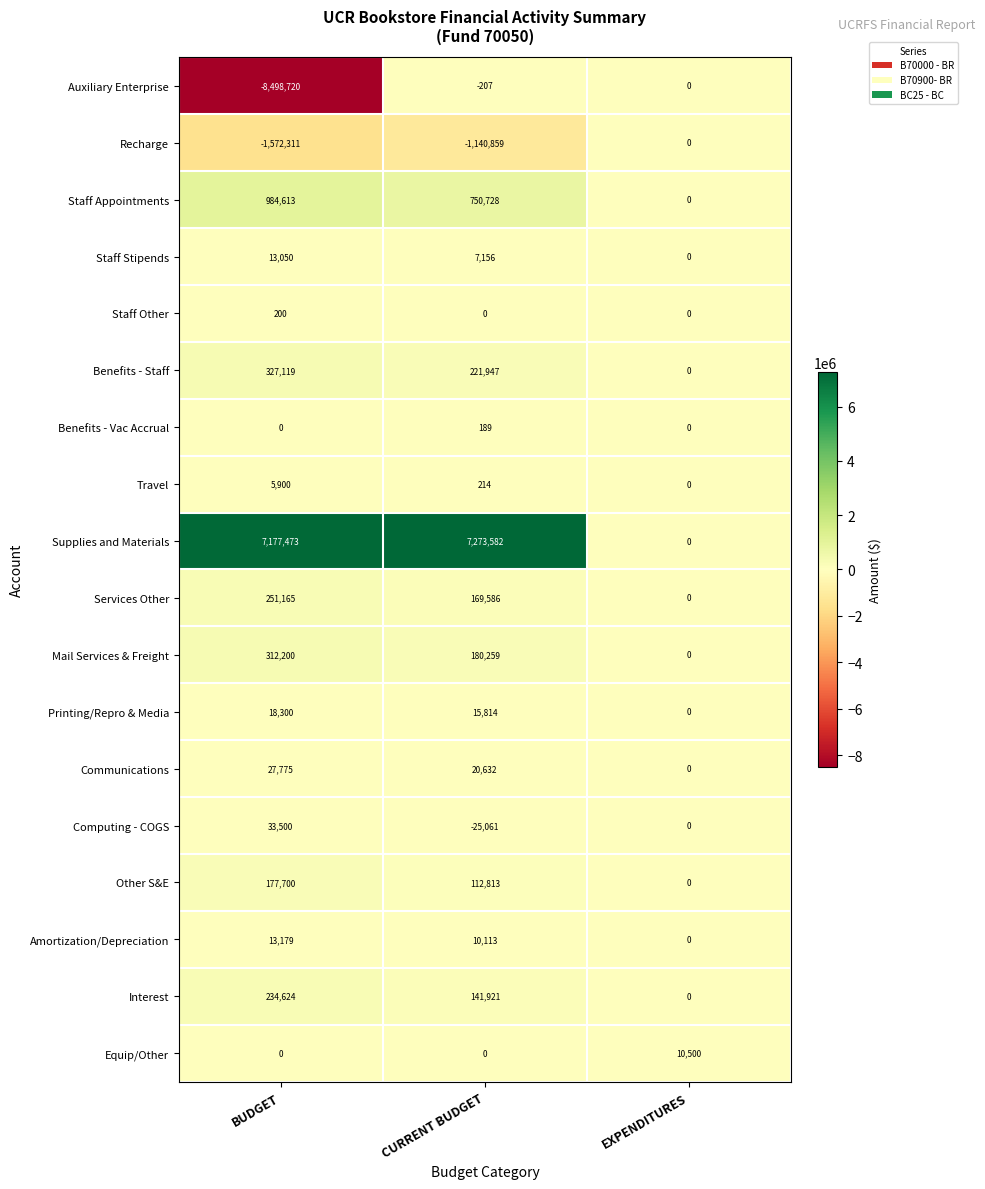

What is the total value across all series at BUDGET?

-494233